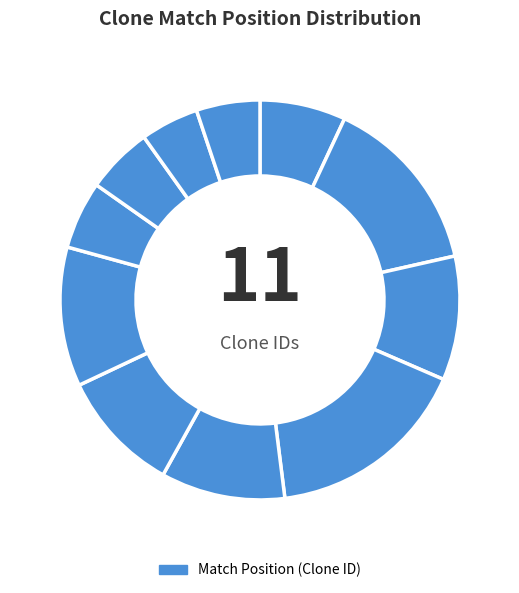

How many slices are in this pie chart?

11